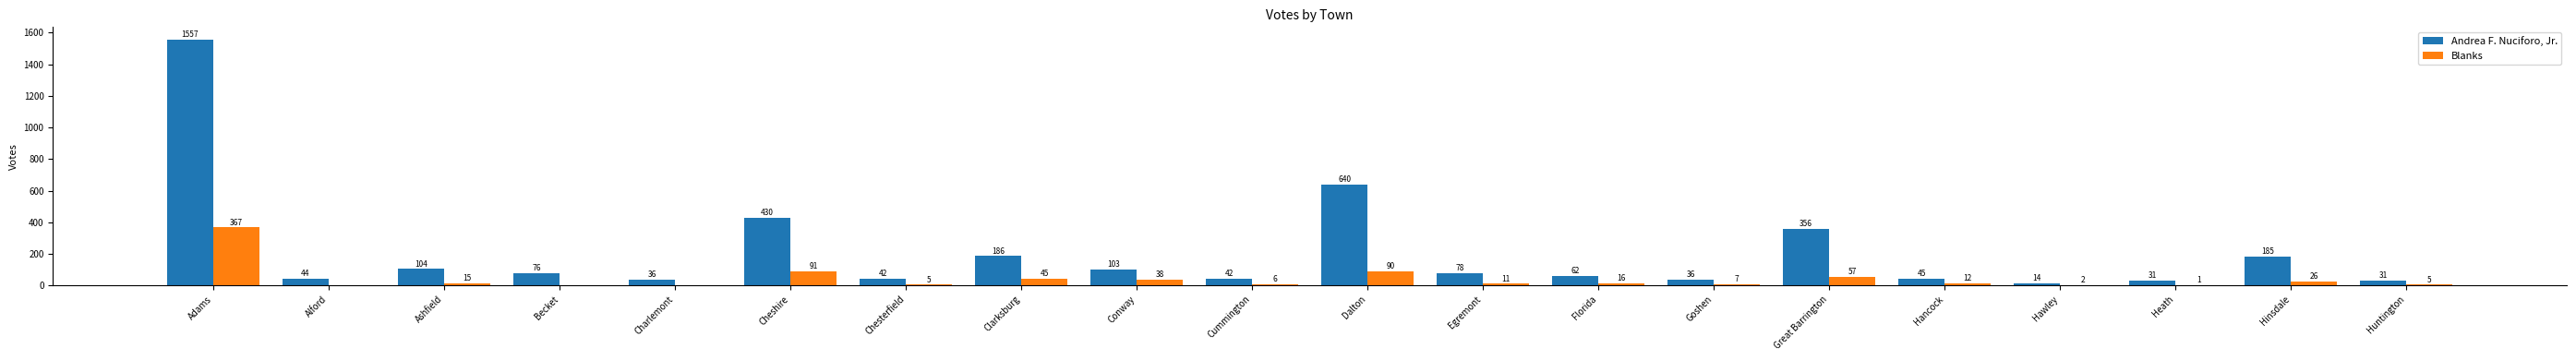

What is the maximum value for Andrea F. Nuciforo, Jr.?

1557